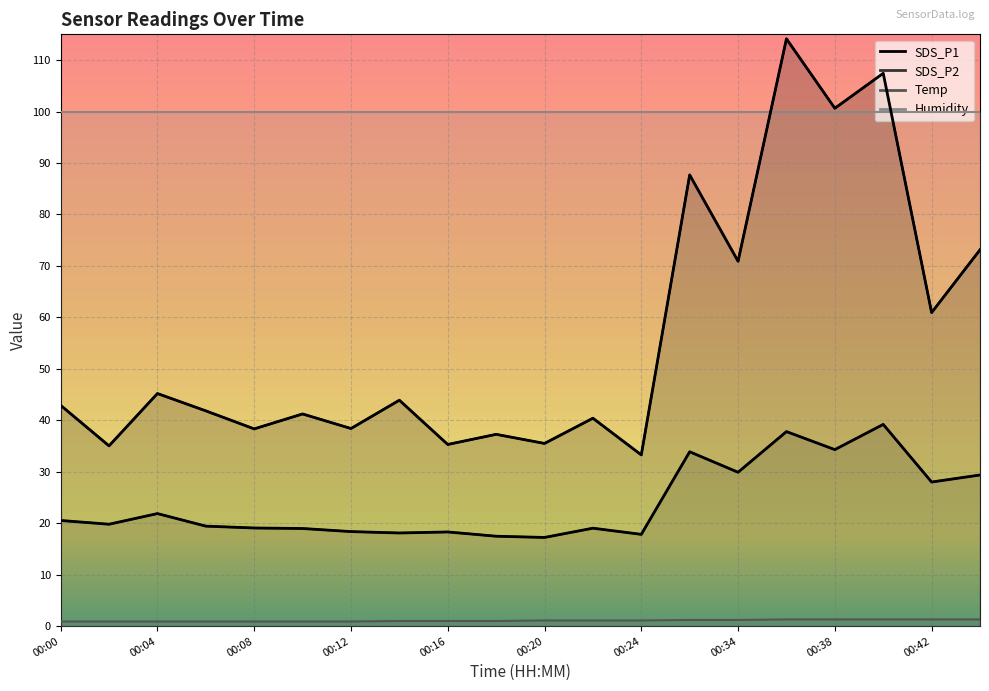

True or false: Temp has a value of 1.2 at 00:32.

True